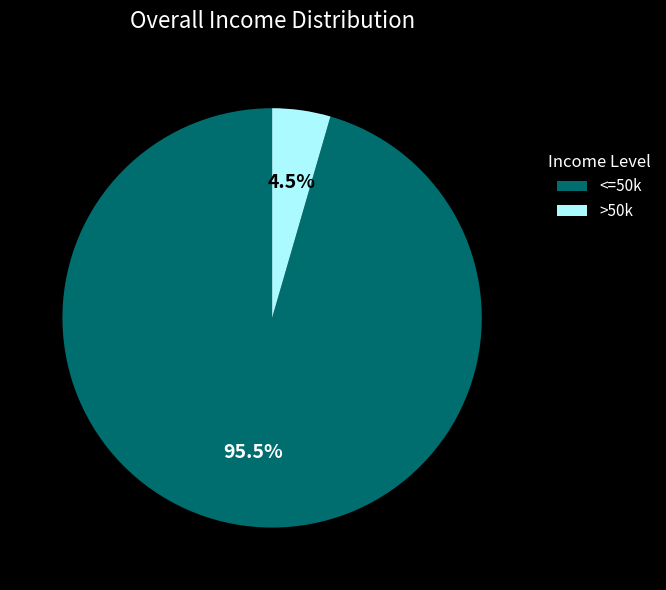

Which category has the smallest portion of the pie?

>50k